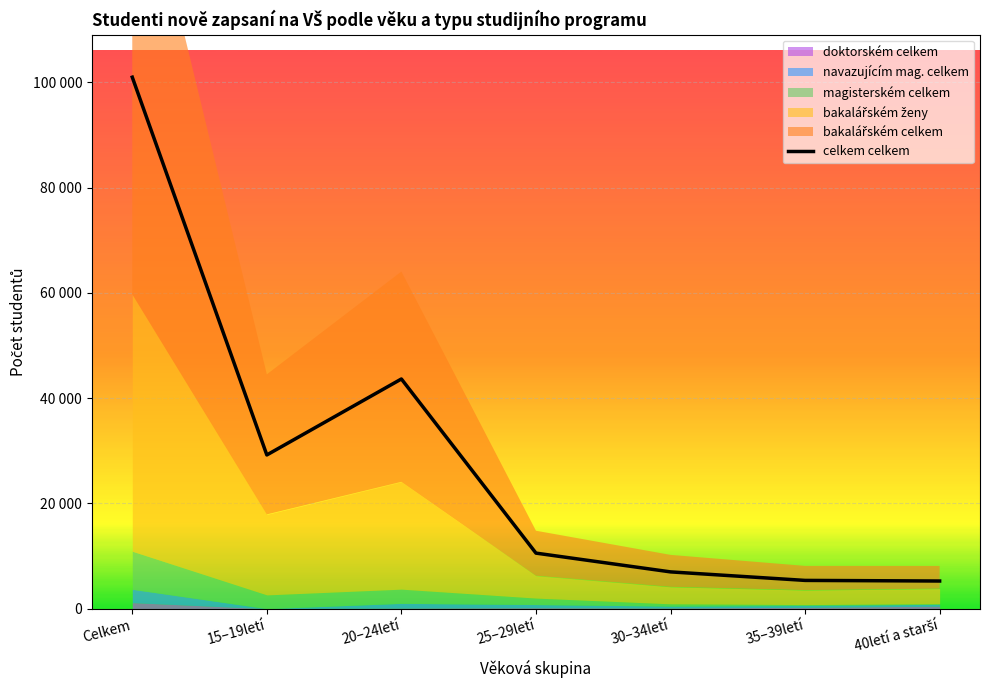

True or false: the data has more than 1 interior local peaks.

False